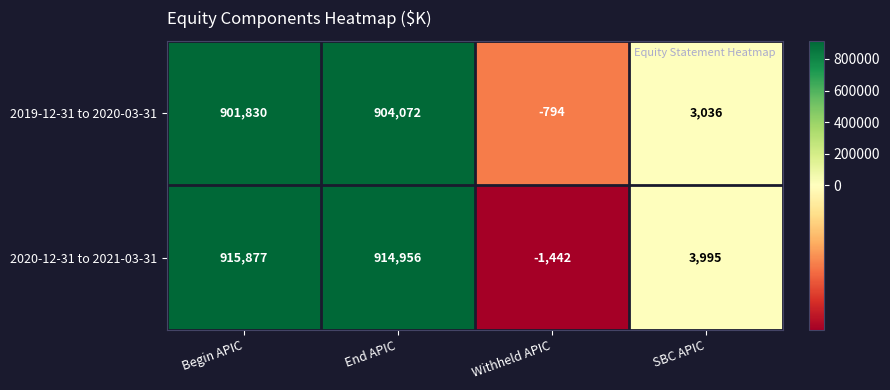

What is the difference between the maximum and minimum values in the 2020-12-31 to 2021-03-31 series?

917319